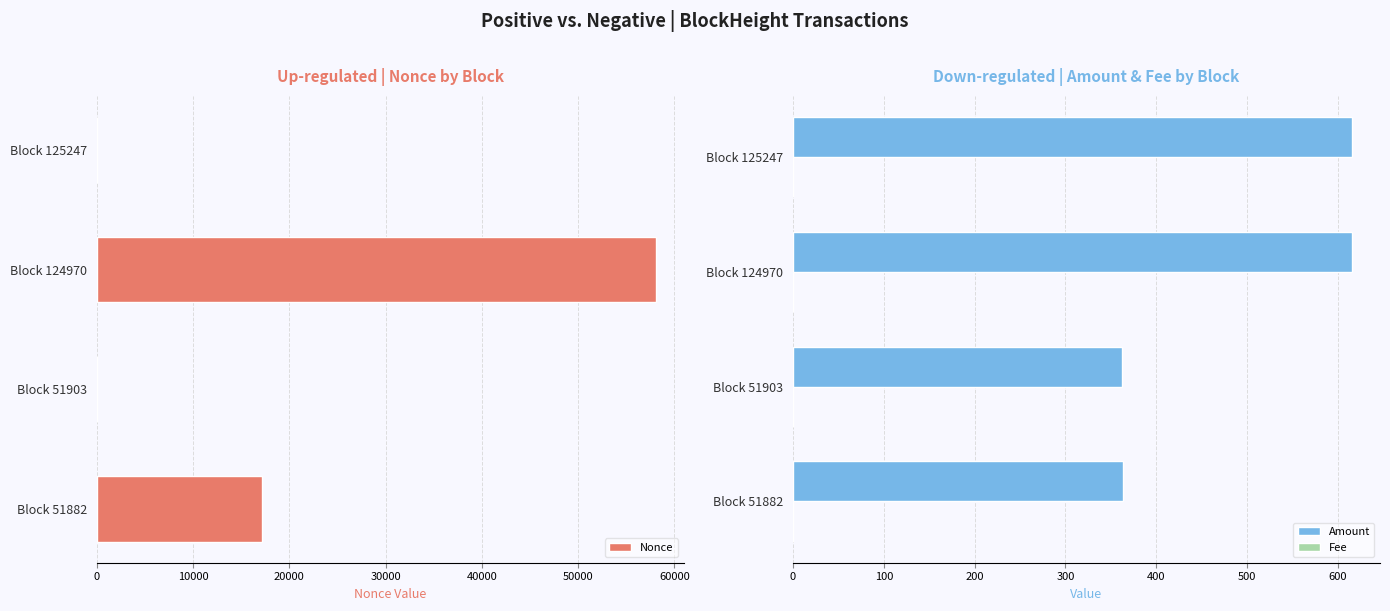

Reading left to right, list all the values displayed in this chart.

Nonce: 1.0	58091.0	0.0	17209.0
Amount: 615.6	615.7	361.9	363.0
Fee: 0.1	0.0	0.1	0.0